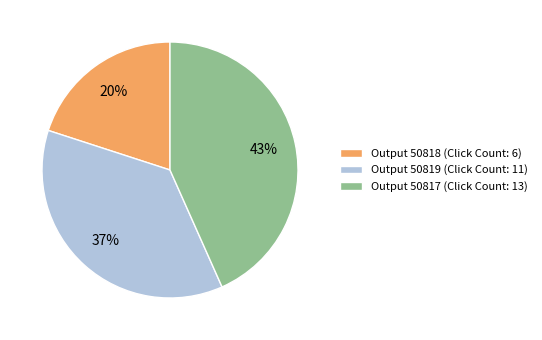

Is the sum of Output 50819 (Click Count: 11) and Output 50818 (Click Count: 6) greater than half?

Yes